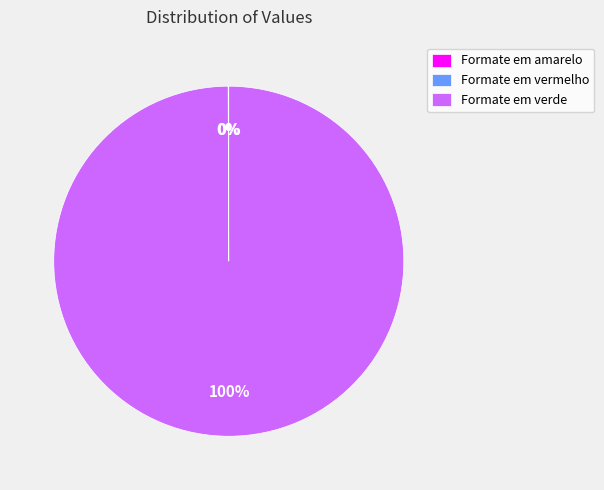

What is the largest slice in the pie chart?

Formate em verde